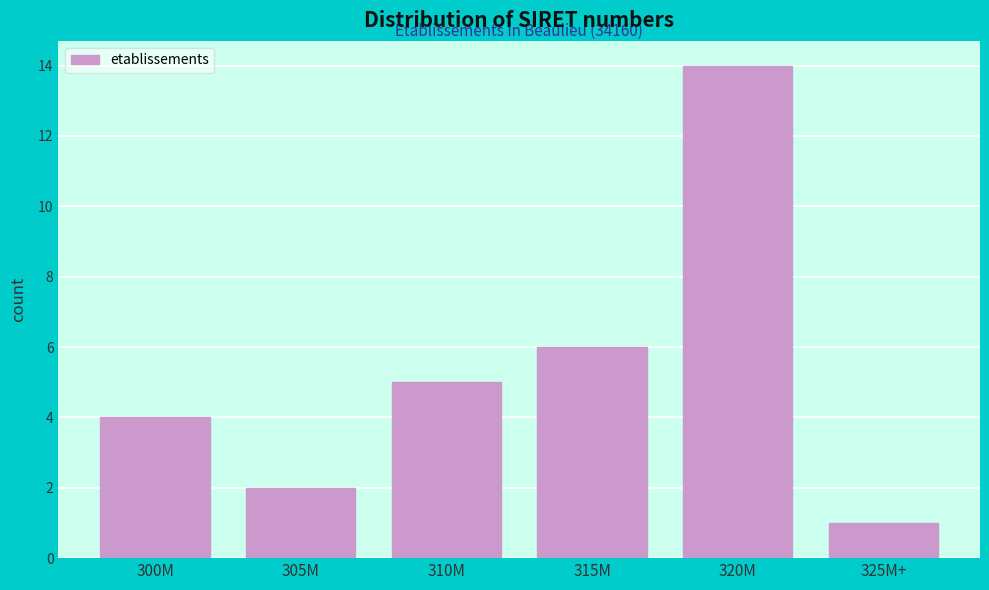

Reading left to right, what are all the values shown in this chart?

300M=4	305M=2	310M=5	315M=6	320M=14	325M+=1